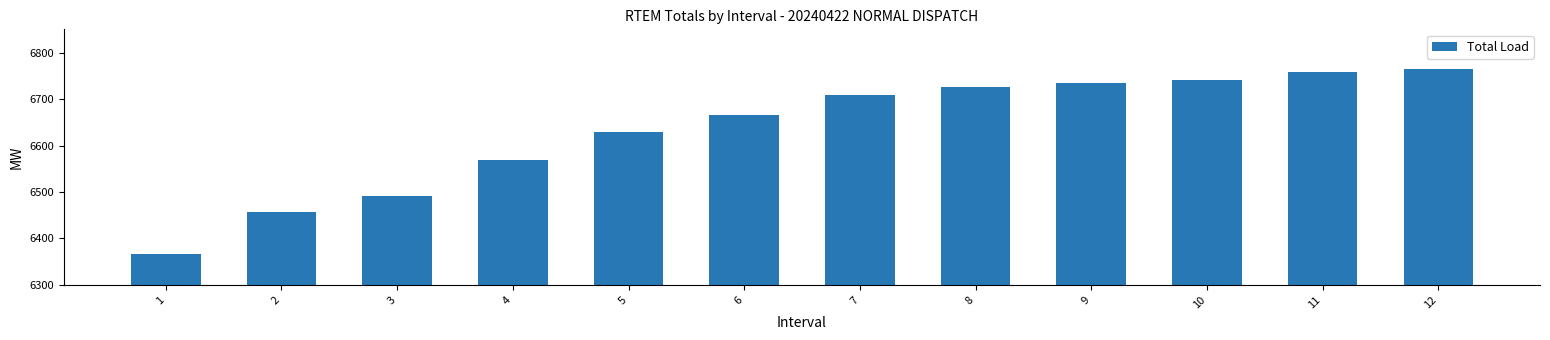

What is the minimum value shown in the chart?

6366.1